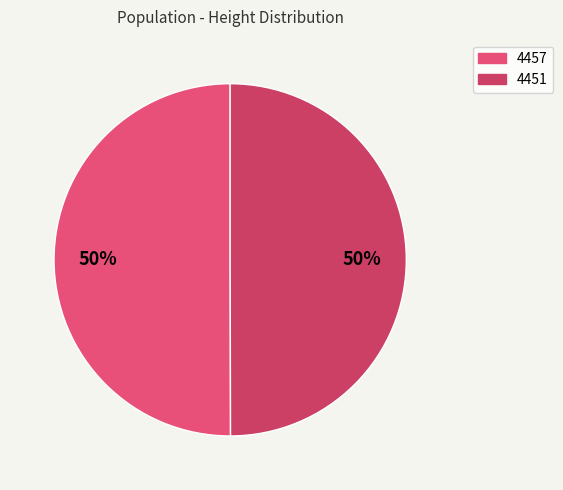

What is the largest slice in the pie chart?

4457